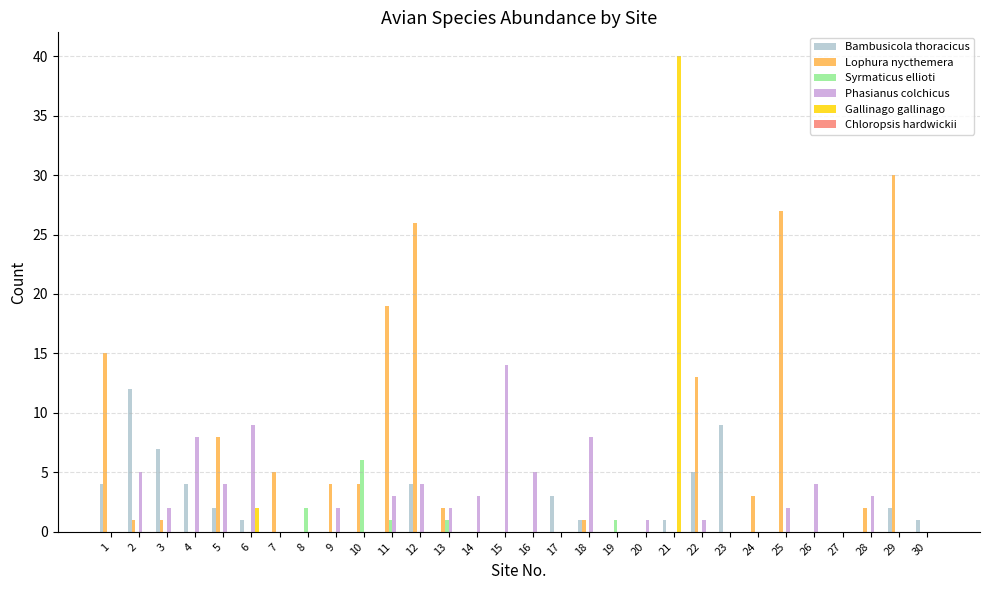

What is the maximum value for Lophura nycthemera?

30